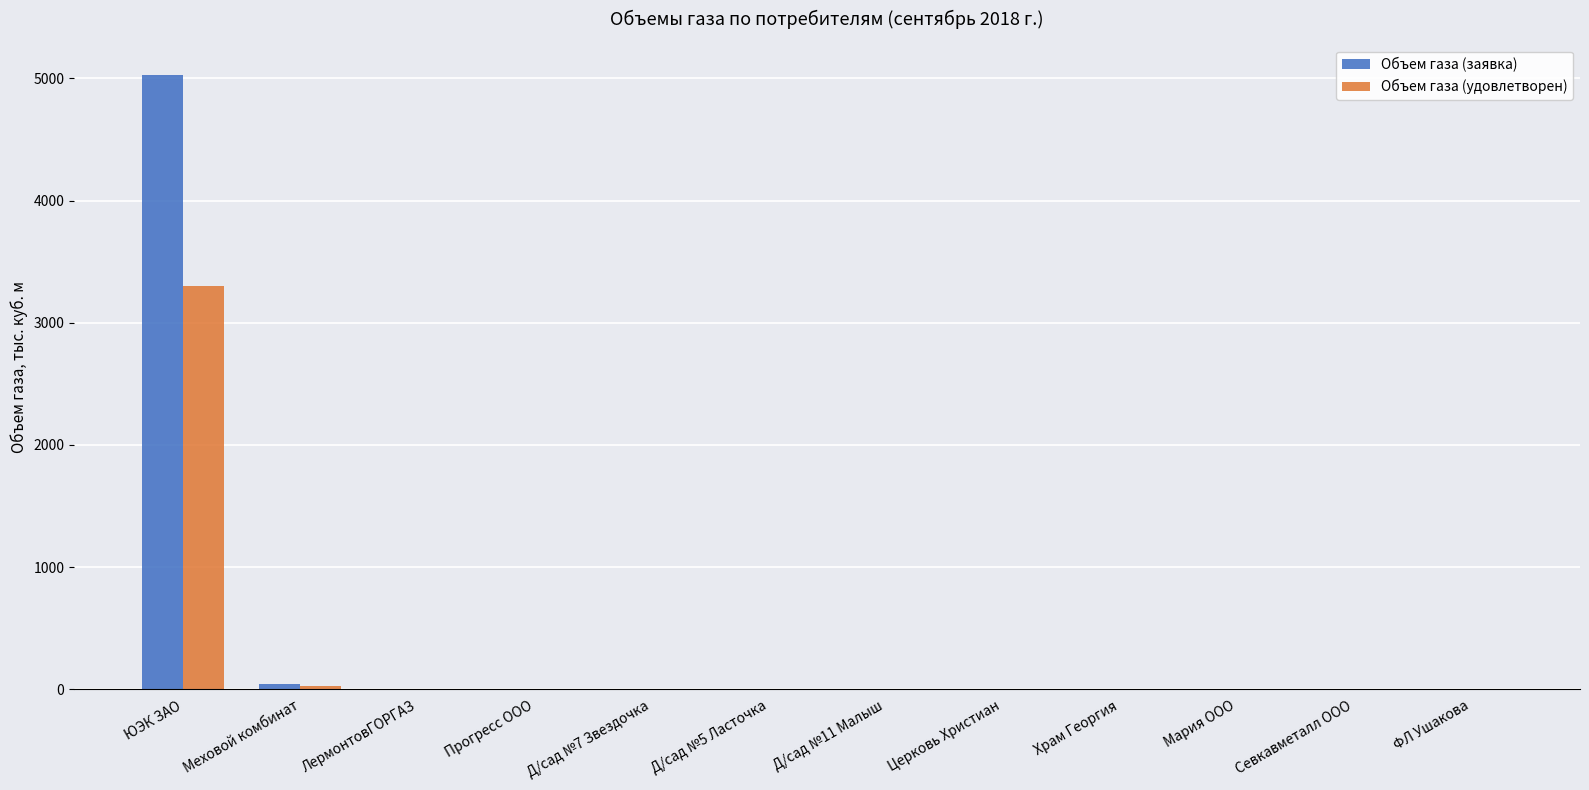

Which series changed the most between ЮЭК ЗАО and Д/сад №7 Звездочка?

Объем газа (заявка)